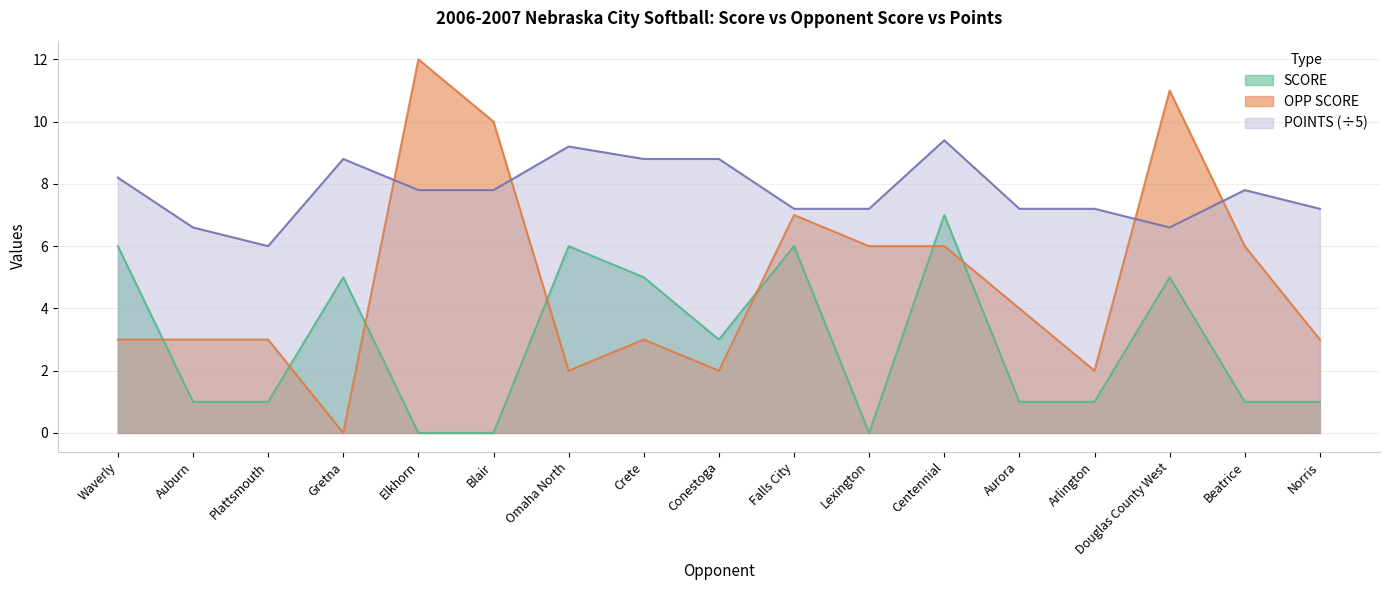

What is the sum of the POINTS values at Waverly and Beatrice?

16.0